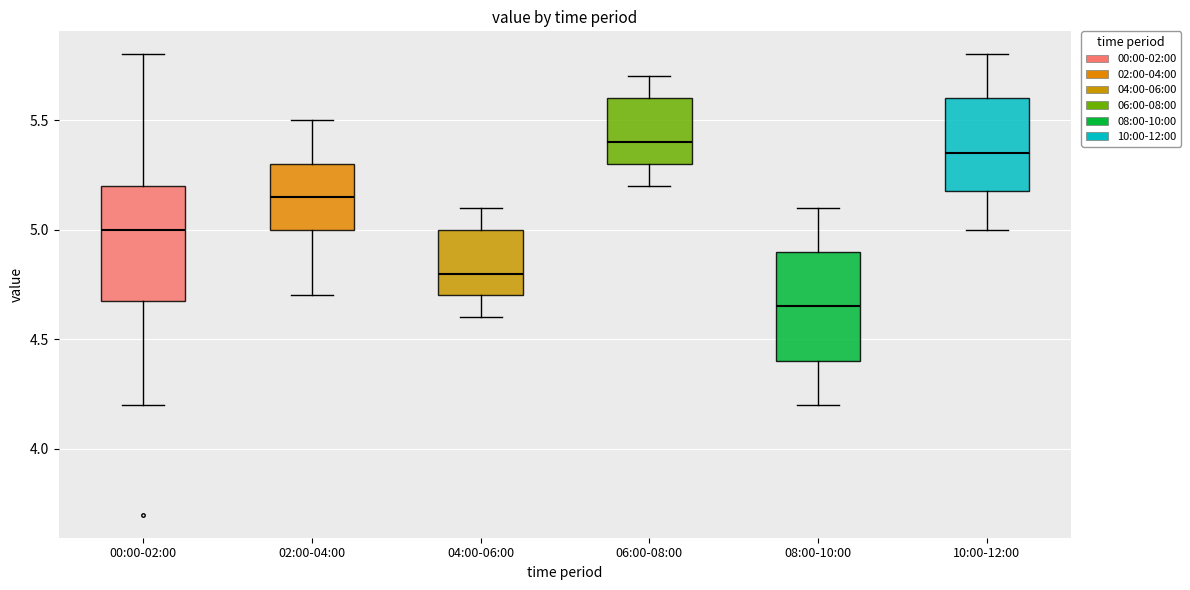

Reading left to right, read every box against the y-axis: the position of its median line, the range the box covers, and the ends of its whiskers. The values are not printed on the chart, so give them approximately, as read against the axis.

00:00-02:00: median 5.00, box 4.70 to 5.20, whiskers 4.20 to 5.80
02:00-04:00: median 5.15, box 5.00 to 5.30, whiskers 4.70 to 5.50
04:00-06:00: median 4.80, box 4.70 to 5.00, whiskers 4.60 to 5.10
06:00-08:00: median 5.40, box 5.30 to 5.60, whiskers 5.20 to 5.70
08:00-10:00: median 4.65, box 4.40 to 4.90, whiskers 4.20 to 5.10
10:00-12:00: median 5.35, box 5.20 to 5.60, whiskers 5.00 to 5.80